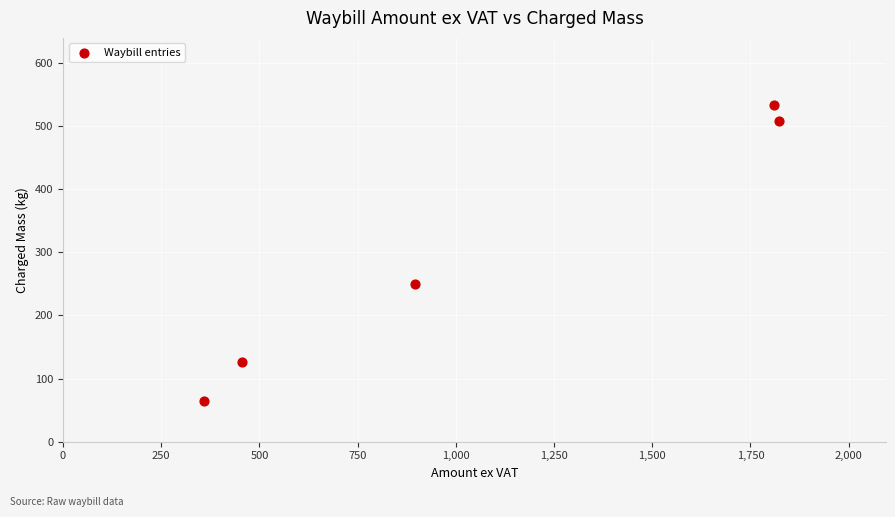

What is the range of Y values (max minus min)?

469